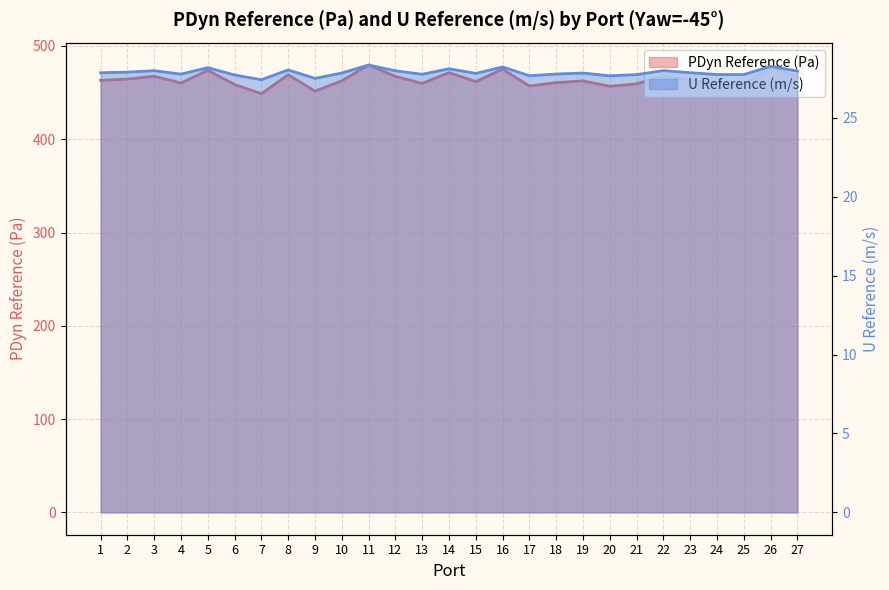

Where does the PDyn Reference (Pa) series first go above 462?

1